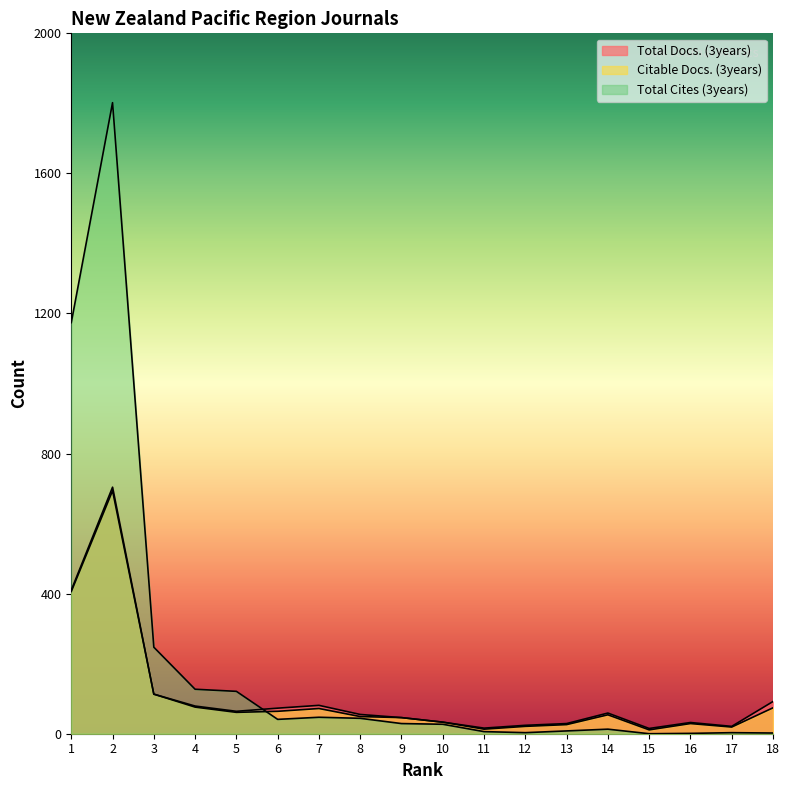

In Citable Docs. (3years), how many points are lower than both neighbors (excluding endpoints)?

4